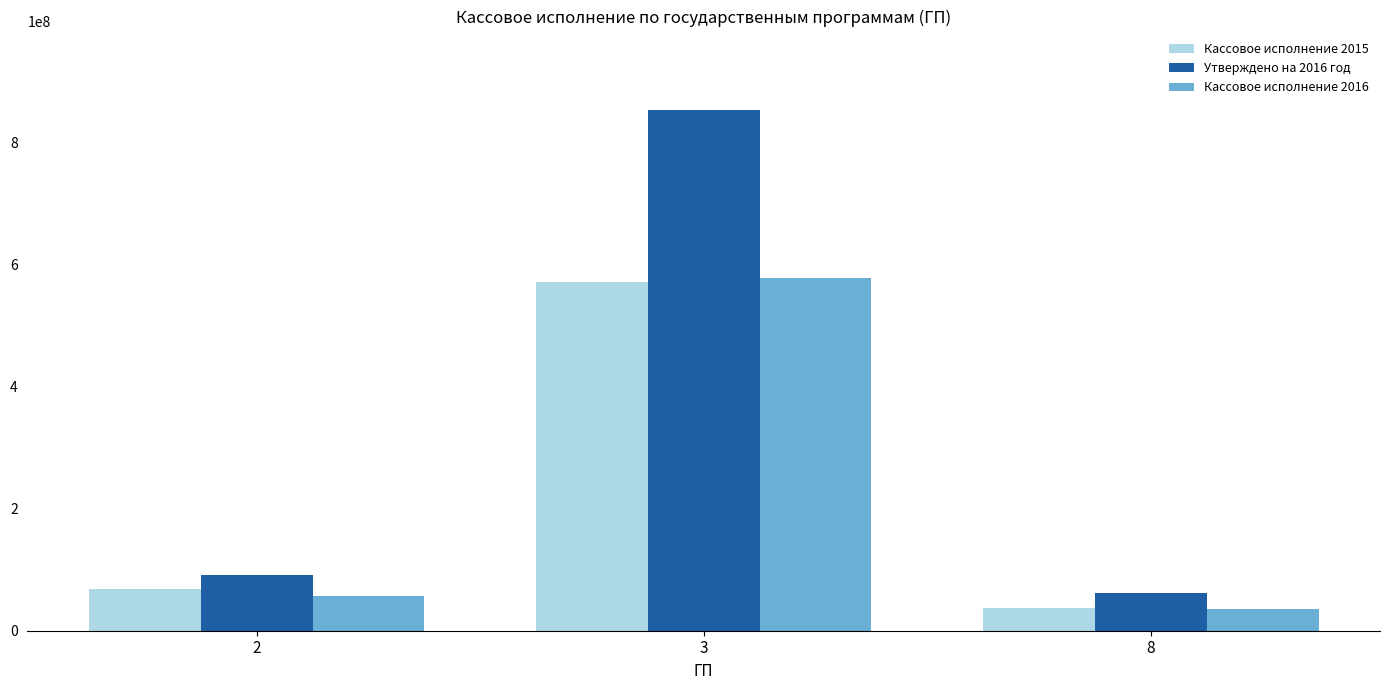

What is the lowest value of the Кассовое исполнение 2016 series?

36206404.2